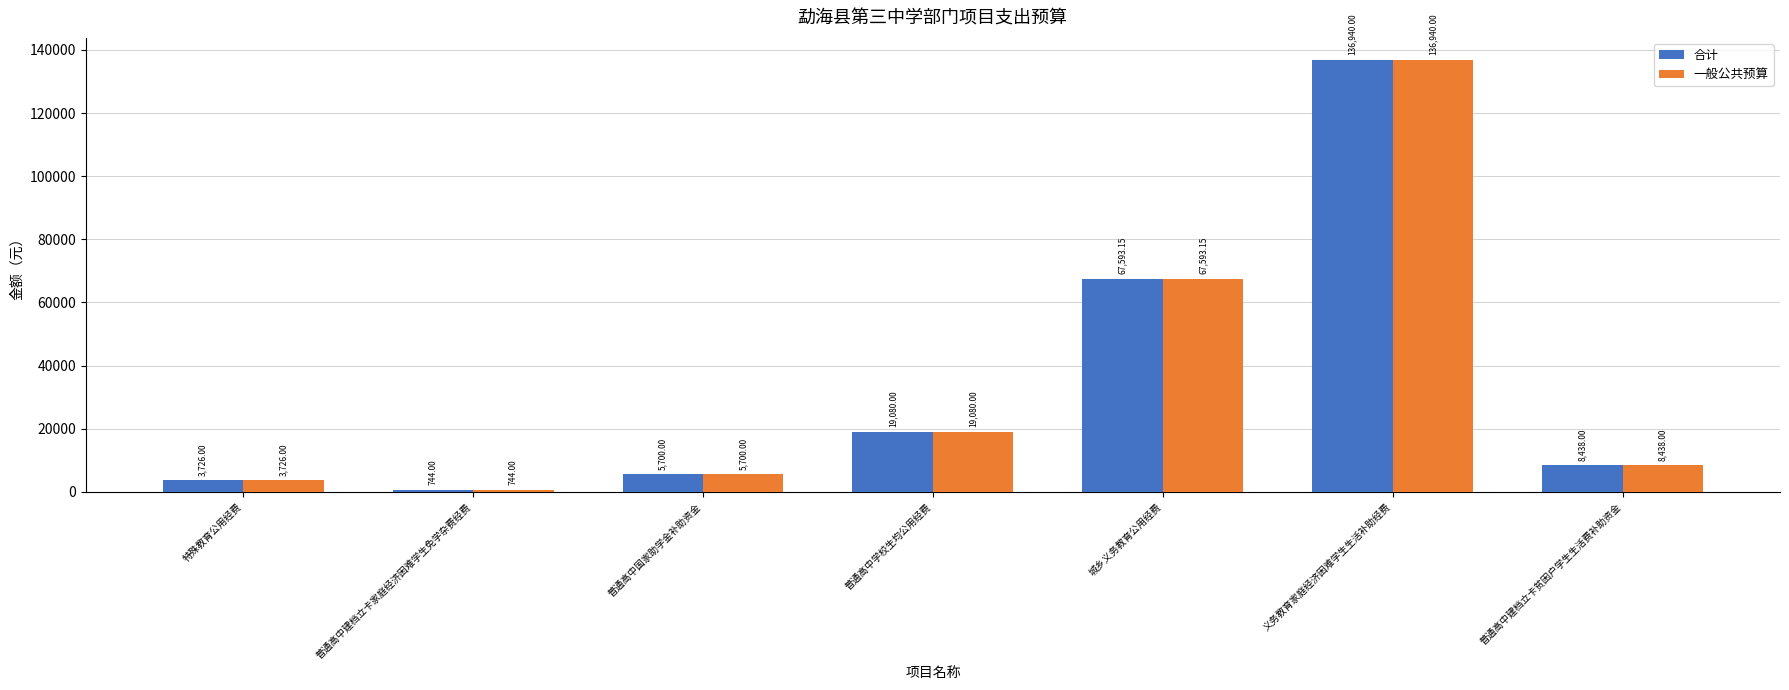

What is the maximum value shown in the chart?

136940.0